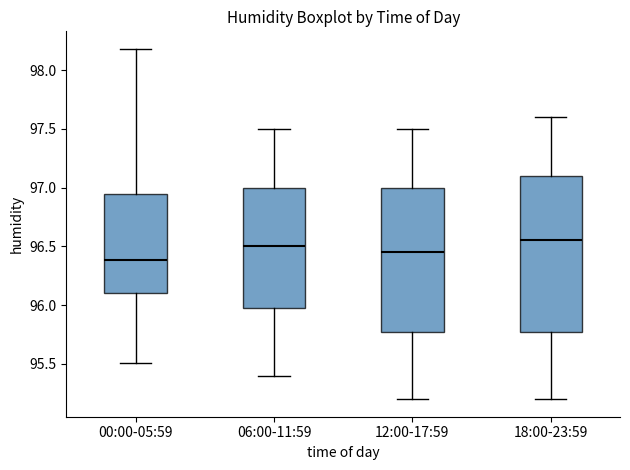

Reading left to right, transcribe this box plot: for each box, give where its median line is, the range the box spans, and where its two whiskers end, as read against the y-axis. The values are not printed on the chart, so give them approximately, as read against the axis.

00:00-05:59: median 96.40, box 96.10 to 96.95, whiskers 95.50 to 98.20
06:00-11:59: median 96.50, box 96.00 to 97.00, whiskers 95.40 to 97.50
12:00-17:59: median 96.45, box 95.80 to 97.00, whiskers 95.20 to 97.50
18:00-23:59: median 96.55, box 95.80 to 97.10, whiskers 95.20 to 97.60